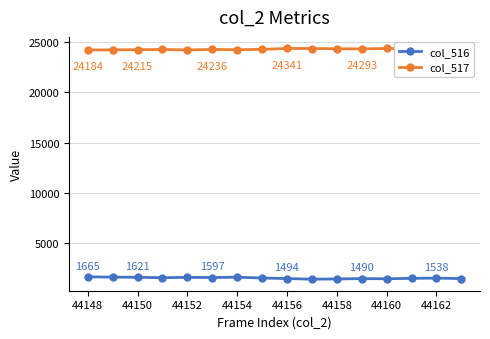

What are all the series names shown in the legend?

col_516, col_517